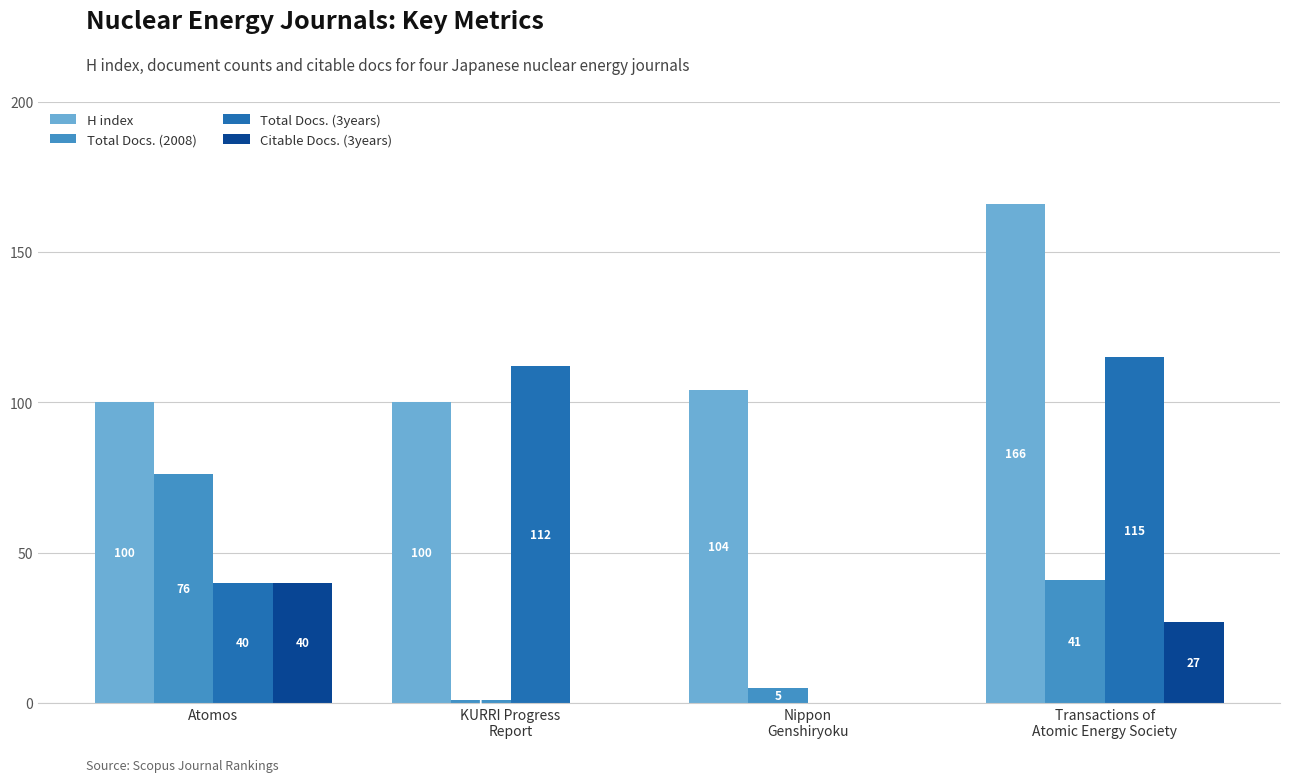

At which label does Citable Docs. (3years) reach its peak?

Atomos